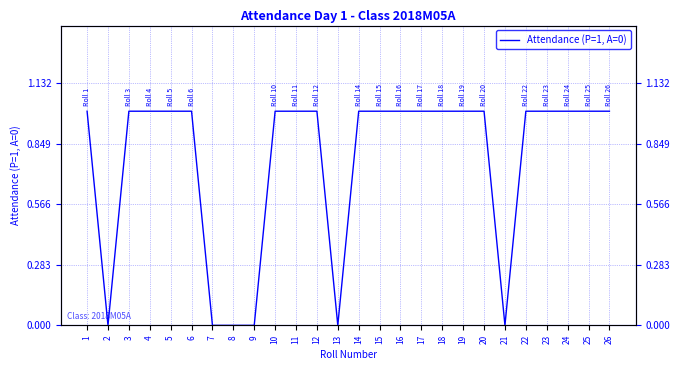

Which has a higher value, 2 or 17?

17